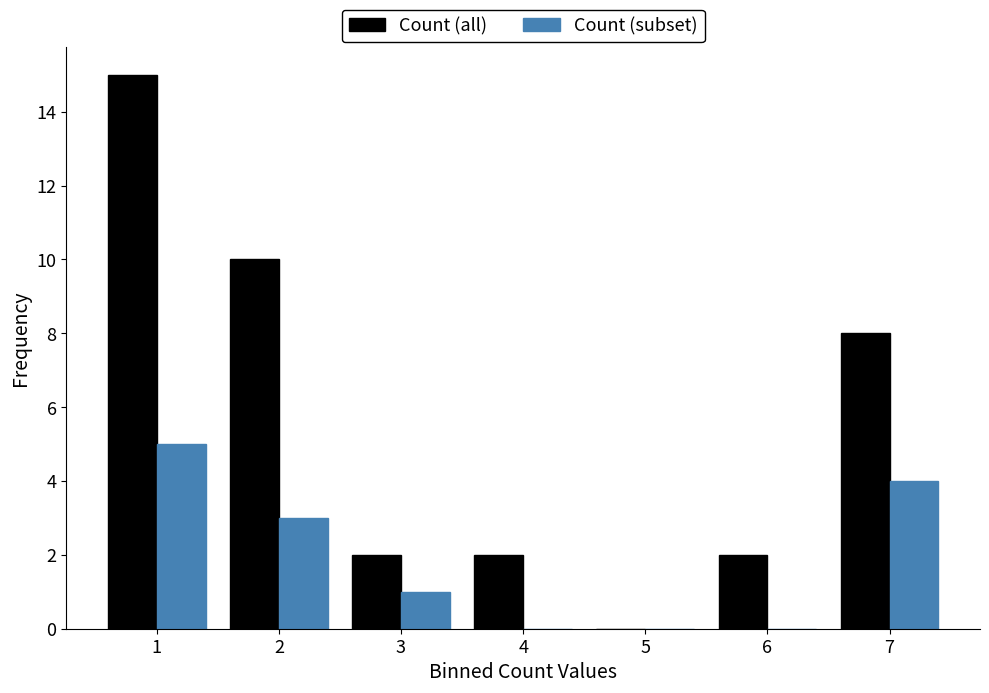

Reading left to right, what are all the values shown in this chart?

Count (all): 1=15	2=10	3=2	4=2	5=0	6=2	7=8
Count (subset): 1=5	2=3	3=1	4=0	5=0	6=0	7=4